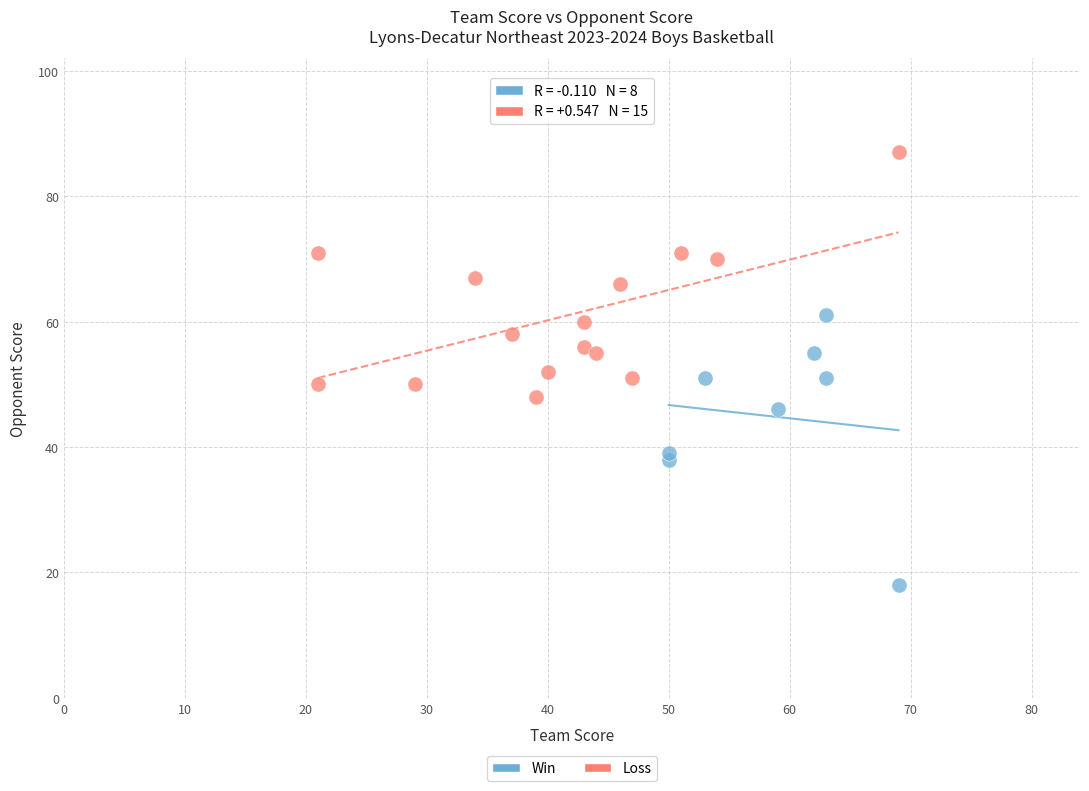

Which series reaches the maximum Y coordinate?

Loss